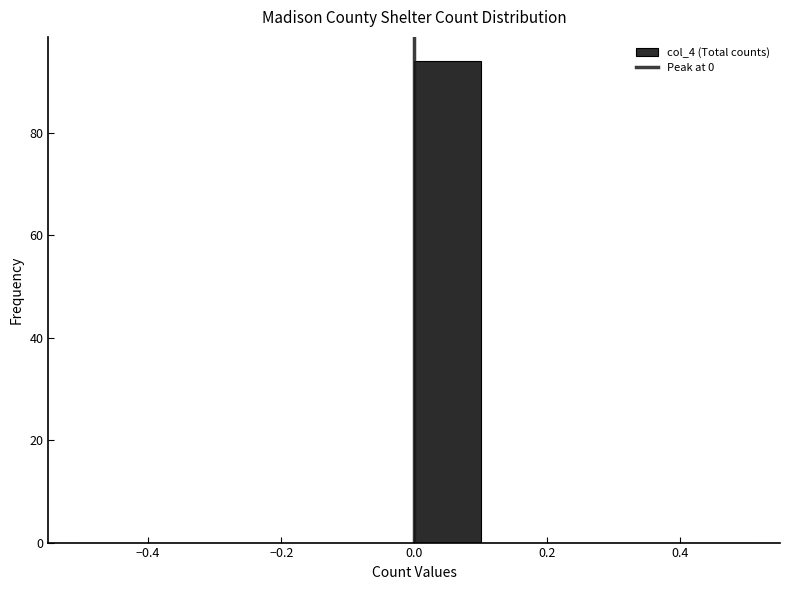

Reading left to right, list every bar in this chart as the range it spans on the x-axis followed by its height. The values are not printed on the chart, so give them approximately, as read against the axis.

-0.5 to -0.4: 0
-0.4 to -0.3: 0
-0.3 to -0.2: 0
-0.2 to -0.1: 0
-0.1 to 0.0: 0
0.0 to 0.1: 94
0.1 to 0.2: 0
0.2 to 0.3: 0
0.3 to 0.4: 0
0.4 to 0.5: 0